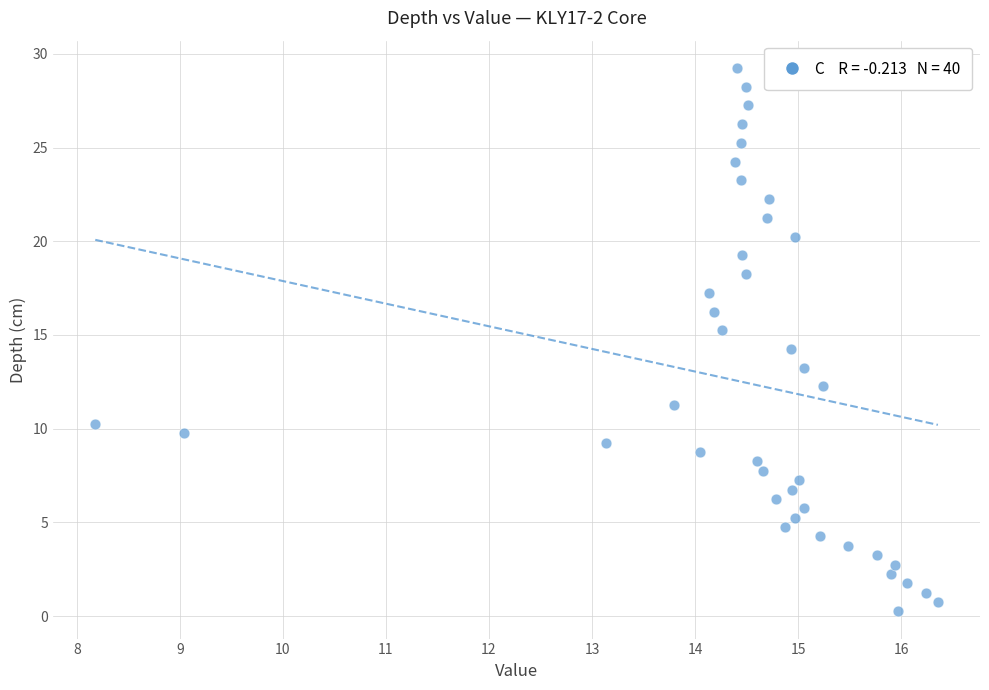

What is the range of Y values (max minus min)?

29.0